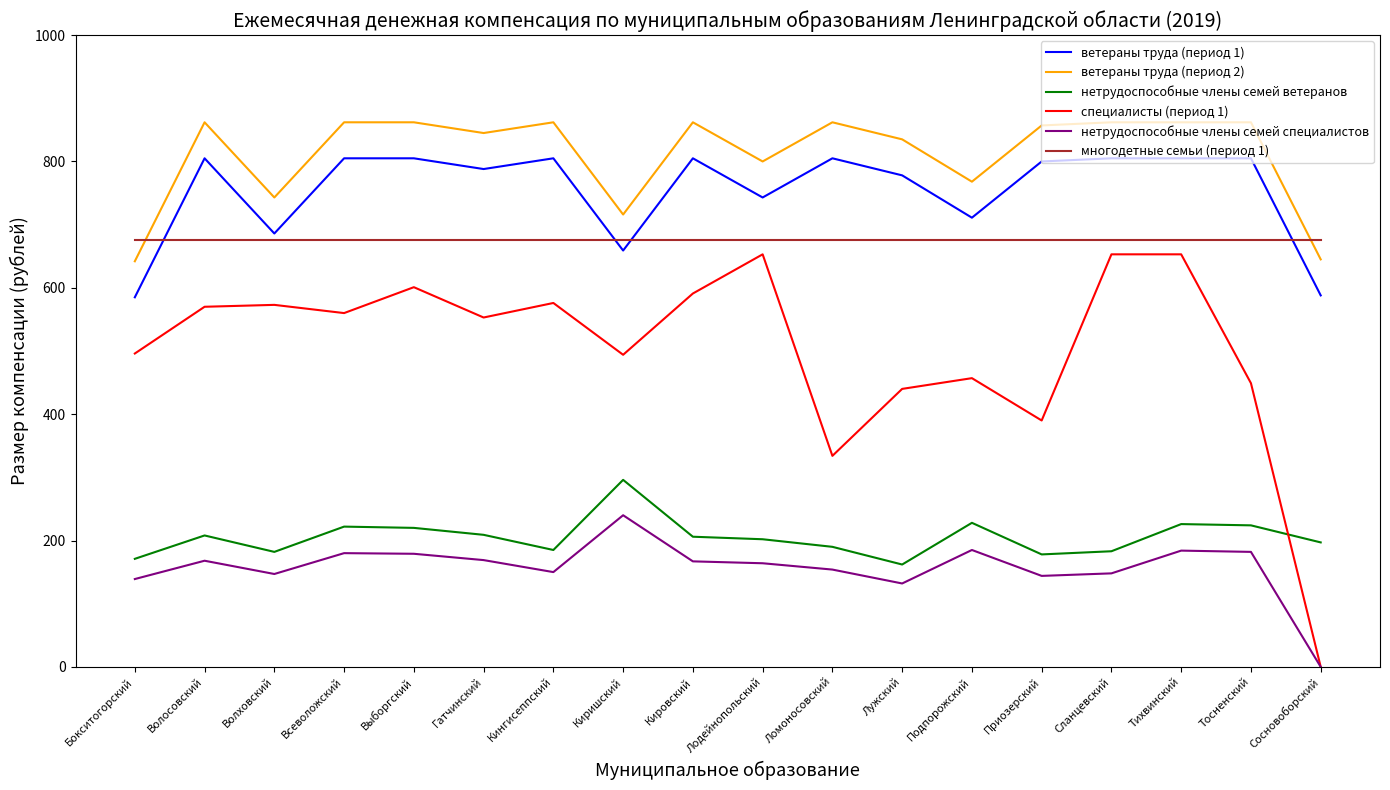

How many positive values does the нетрудоспособные члены семей специалистов series have?

17